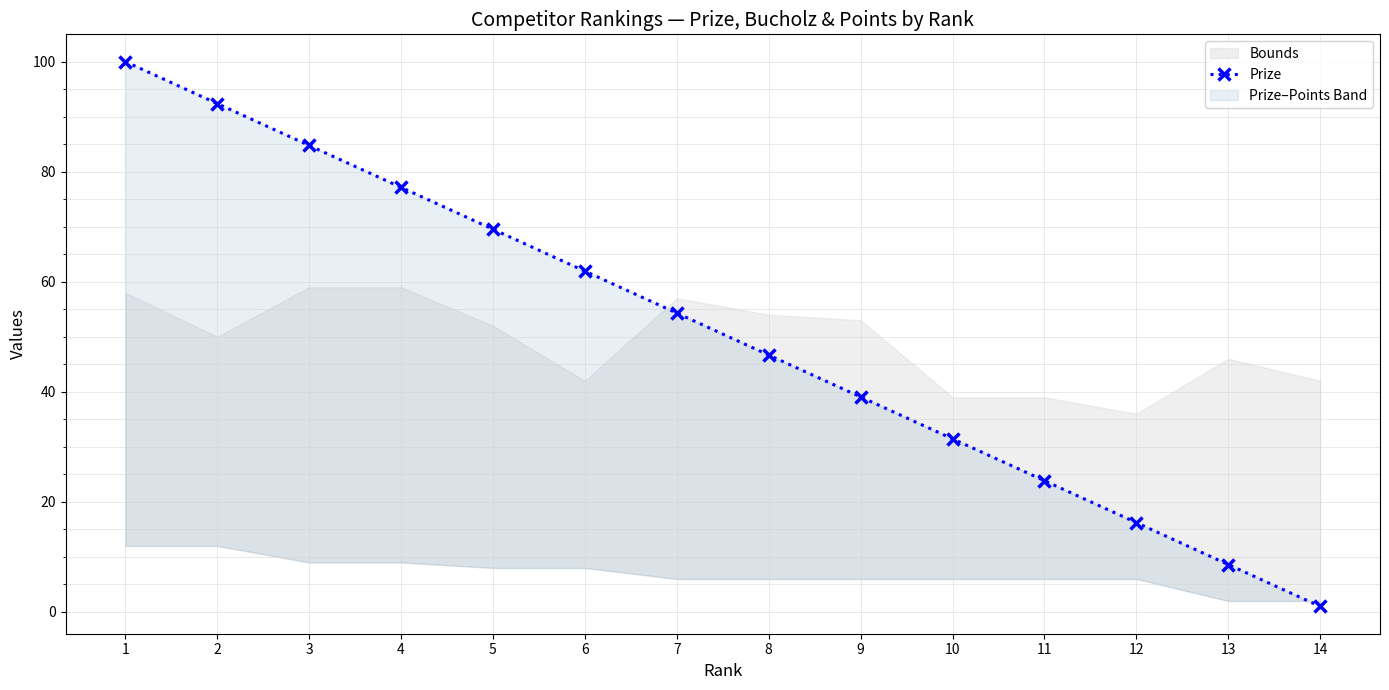

How many values exceed 54?

7